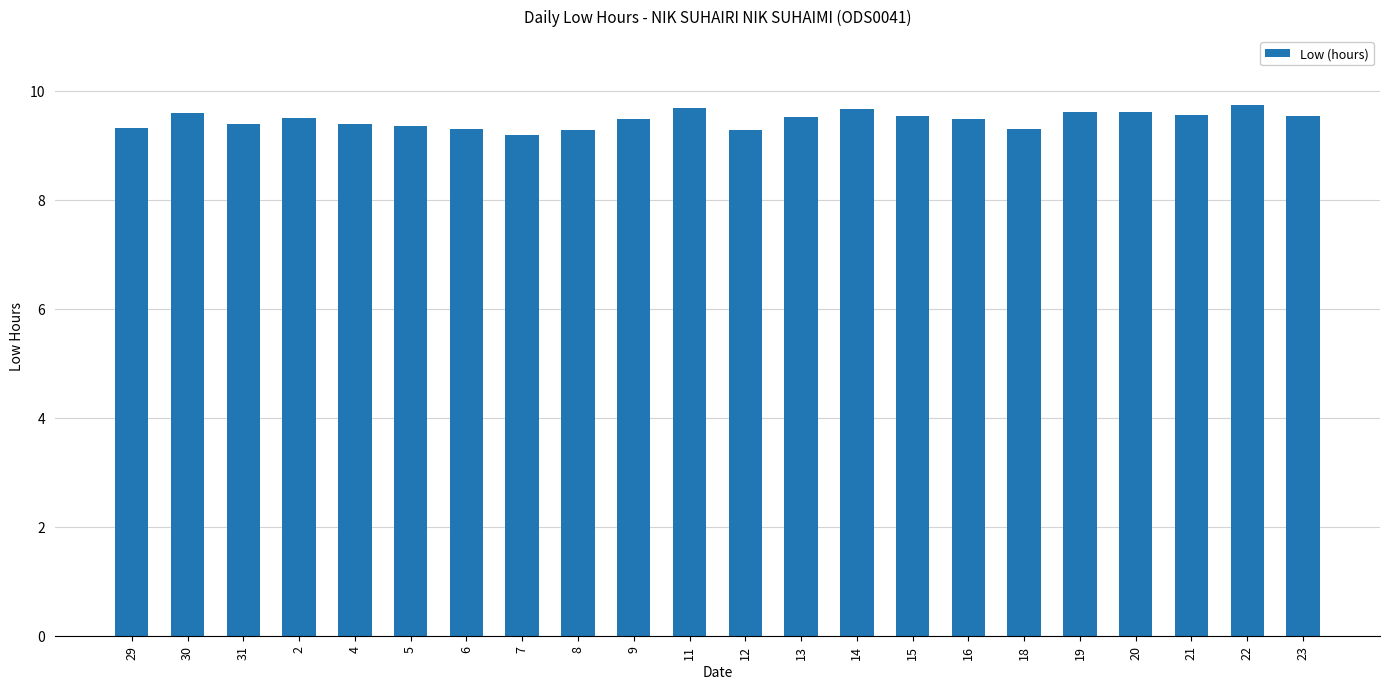

At which label is the value closest to 9?

7